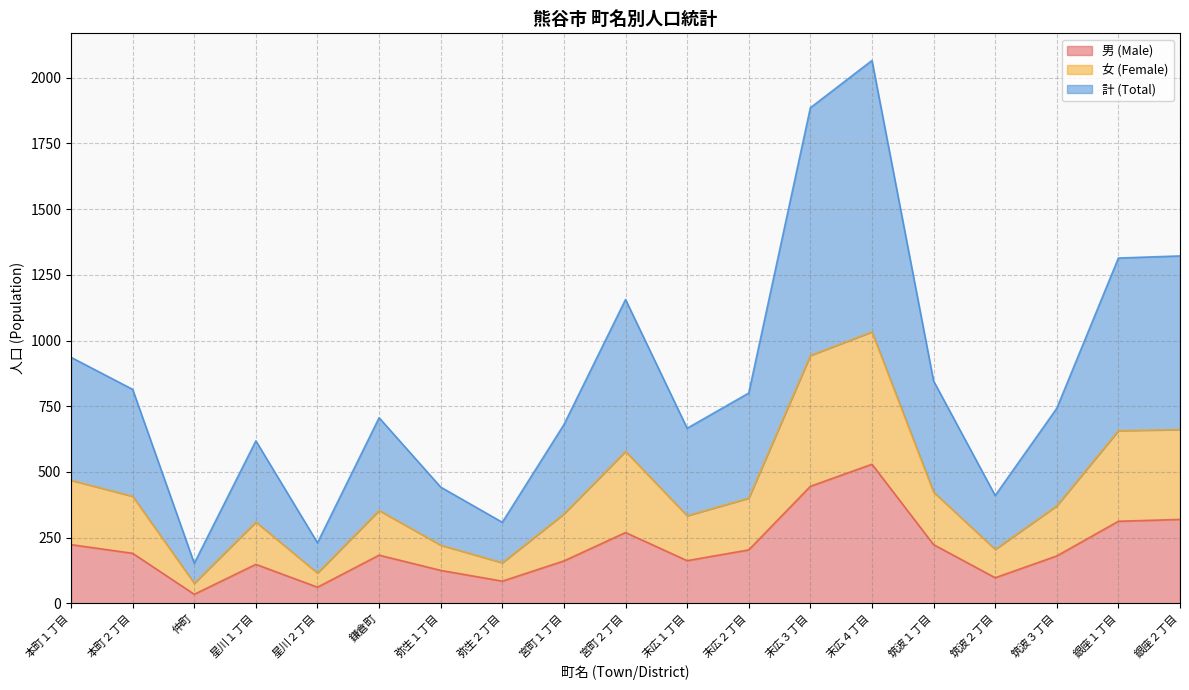

What value does the 計 (Total) series have at 弥生２丁目, to the nearest 50?

300